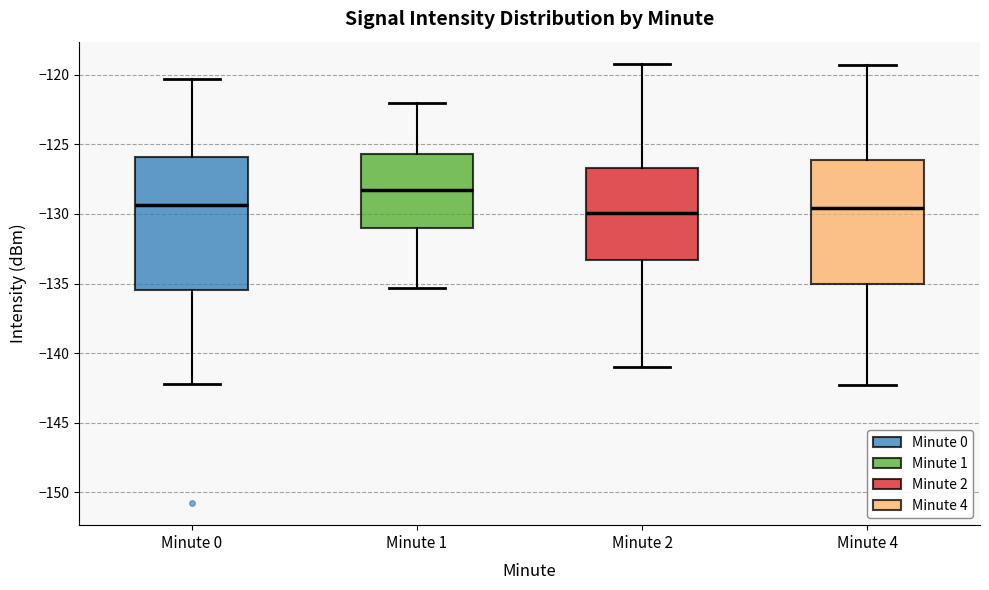

Reading left to right, transcribe this box plot: for each box, give where its median line is, the range the box spans, and where its two whiskers end, as read against the y-axis. The values are not printed on the chart, so give them approximately, as read against the axis.

Minute 0: median -129.5, box -135.5 to -126.0, whiskers -142.0 to -120.5
Minute 1: median -128.0, box -131.0 to -125.5, whiskers -135.5 to -122.0
Minute 2: median -130.0, box -133.5 to -126.5, whiskers -141.0 to -119.0
Minute 4: median -129.5, box -135.0 to -126.0, whiskers -142.5 to -119.5